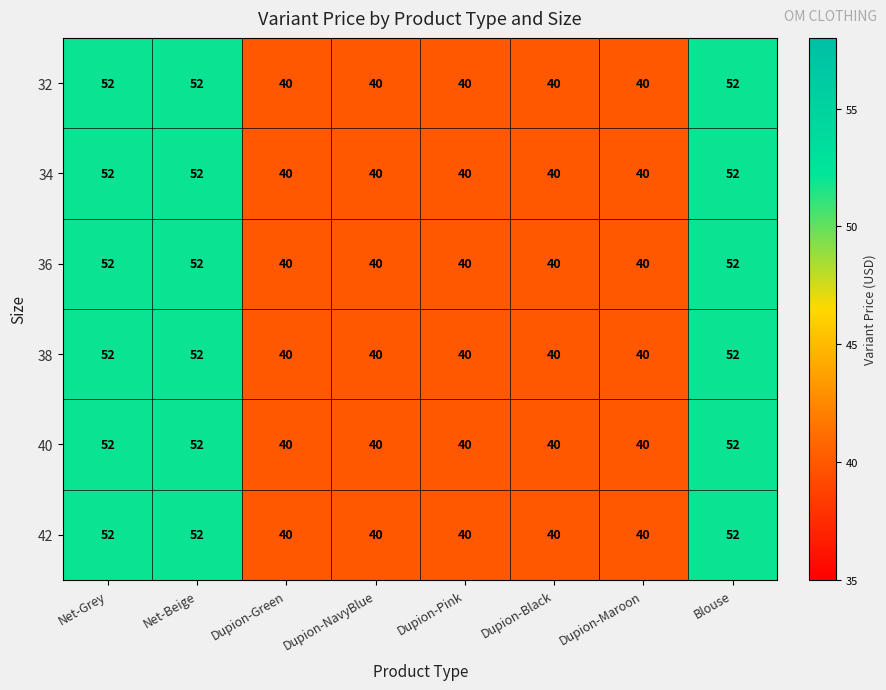

At how many categories does at least one series exceed 49?

3